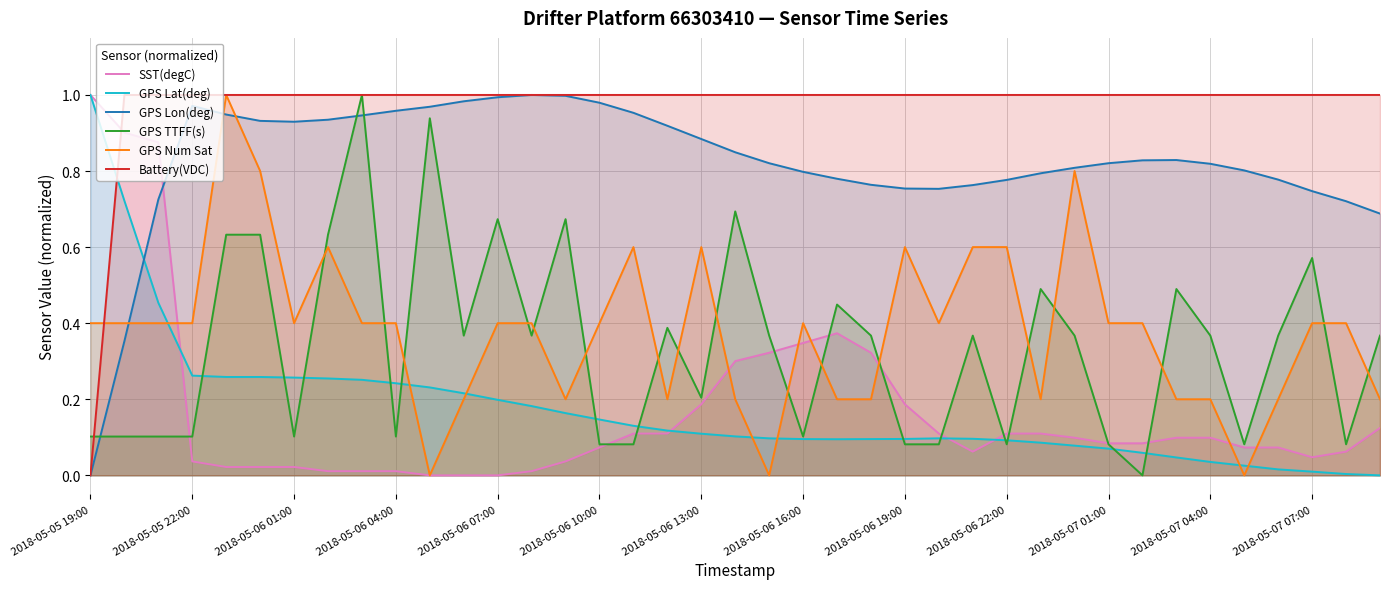

How many lines are shown in the chart?

6